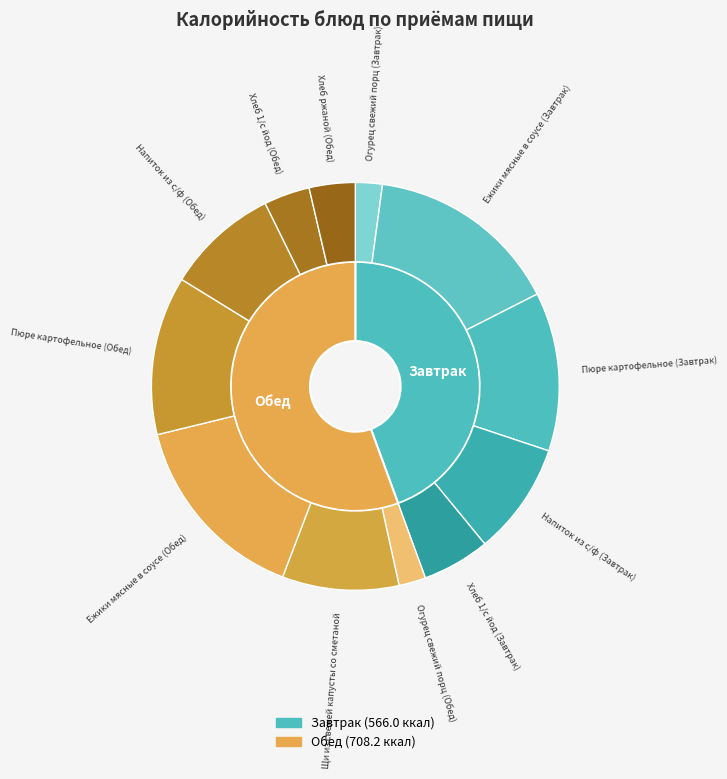

To the nearest percent, what is the combined percentage of Напиток из с/ф (Завтрак) and Хлеб 1/с йод (Обед)?

13%